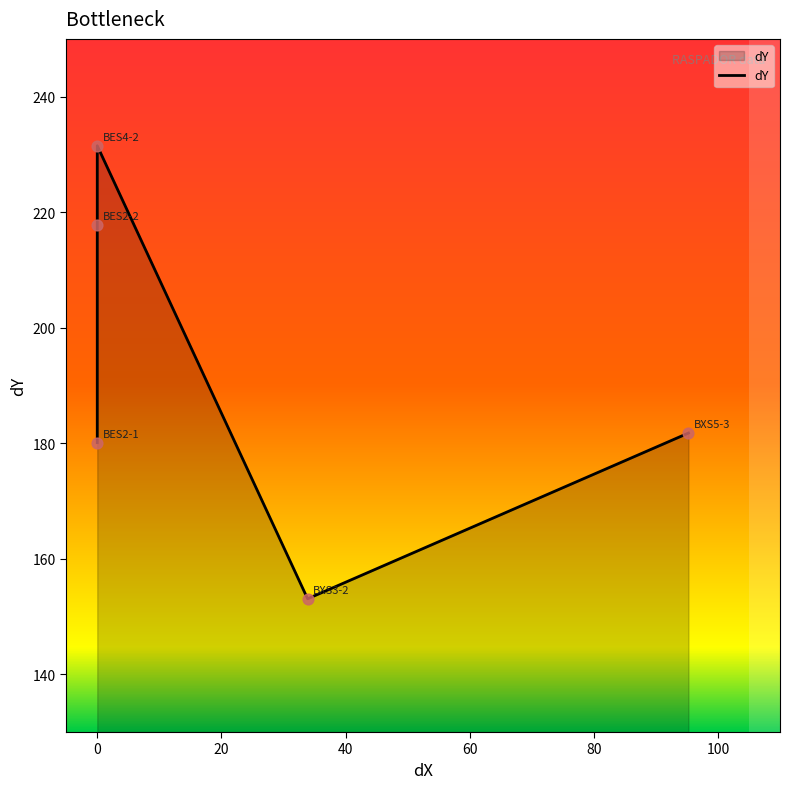

What is the change in value from BES2-1 to BES2-2?

+37.7